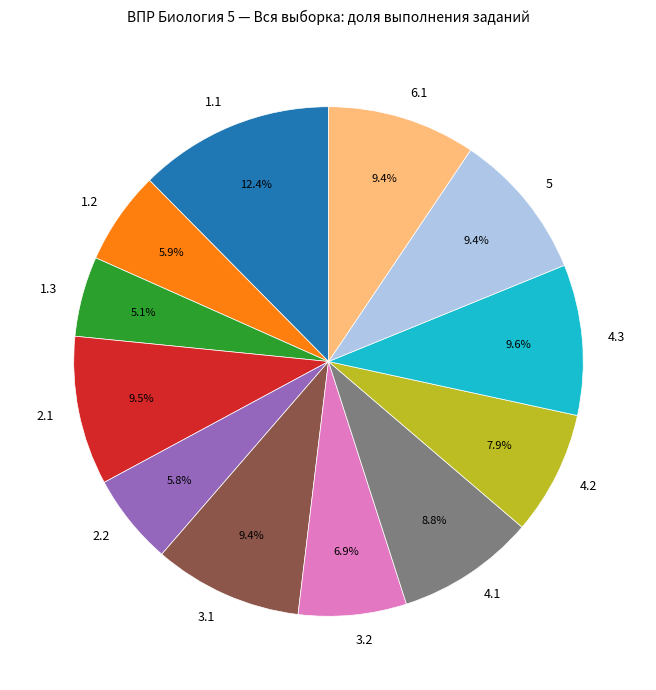

Is there a majority slice in this chart?

No